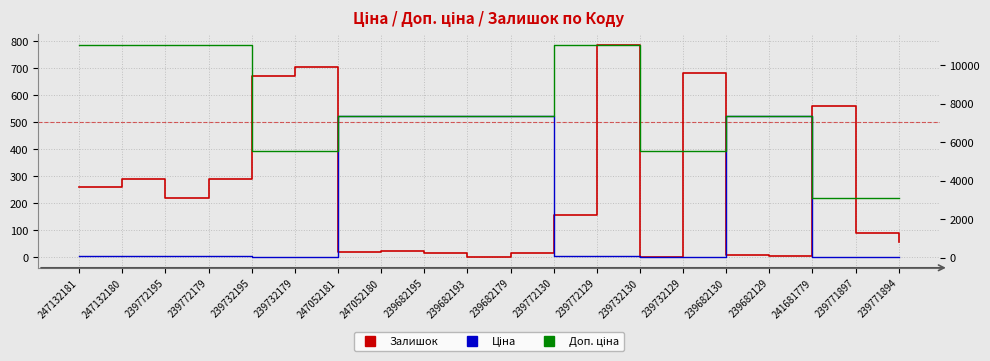

Rank the categories by Ціна value from highest to lowest.

247052181, 247052180, 239682195, 239682193, 239682179, 239682130, 239682129, 247132181, 247132180, 239772195, 239772179, 239772130, 239772129, 239732195, 239732179, 239732130, 239732129, 241681779, 239771897, 239771894